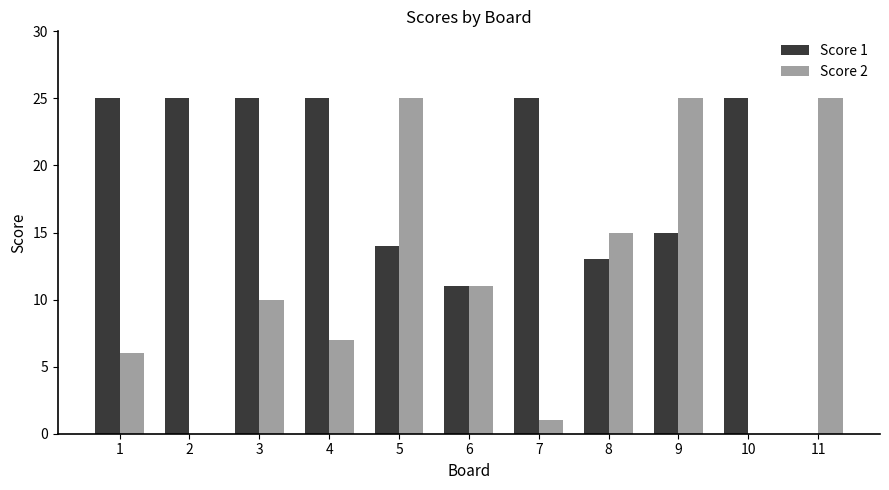

Is it true that Score 1 equals 25 at 2?

True